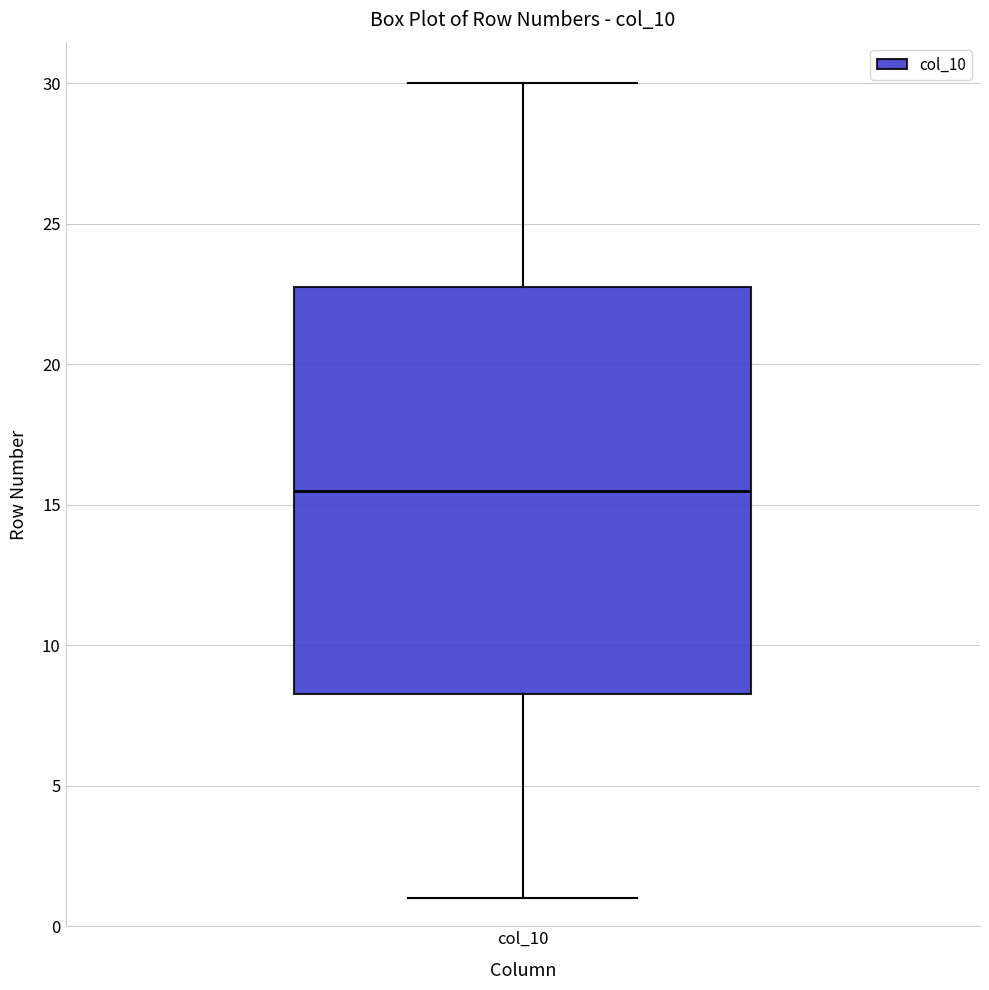

Where does the upper whisker of the box for col_10 end on the y-axis? The values are not printed on the chart, so give them approximately, as read against the axis.

30.0